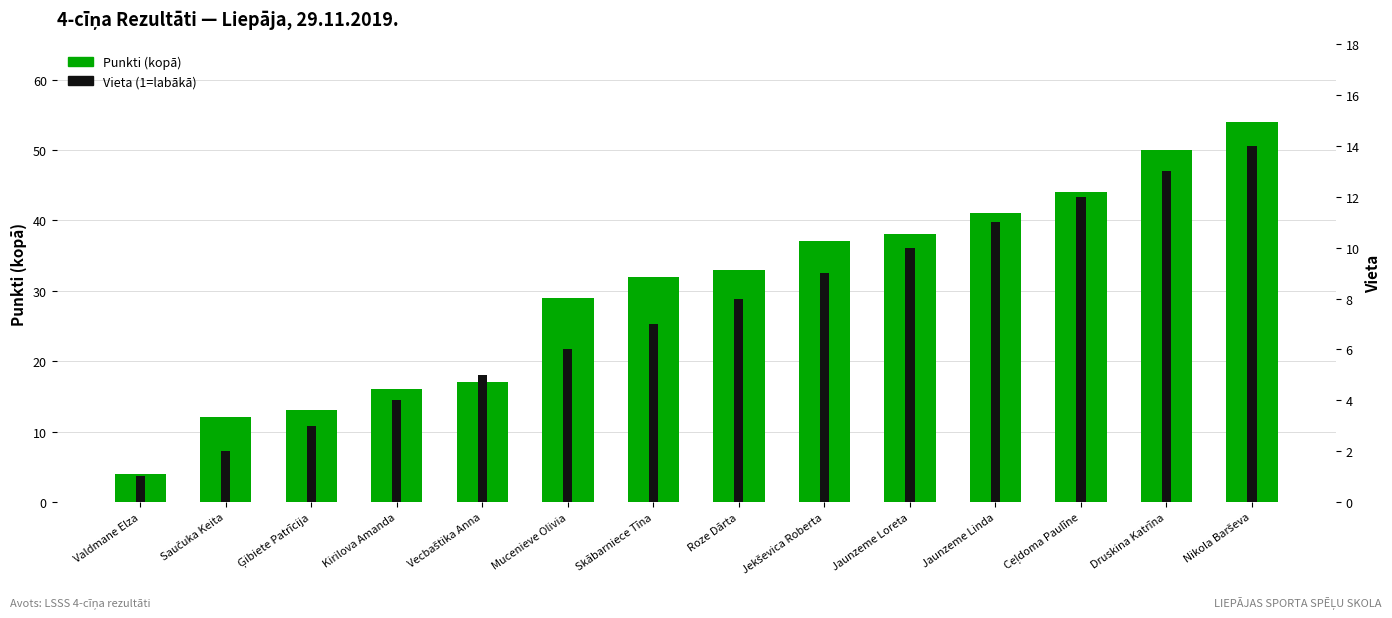

What is the label of the 14th bar from the right?

Valdmane Elza